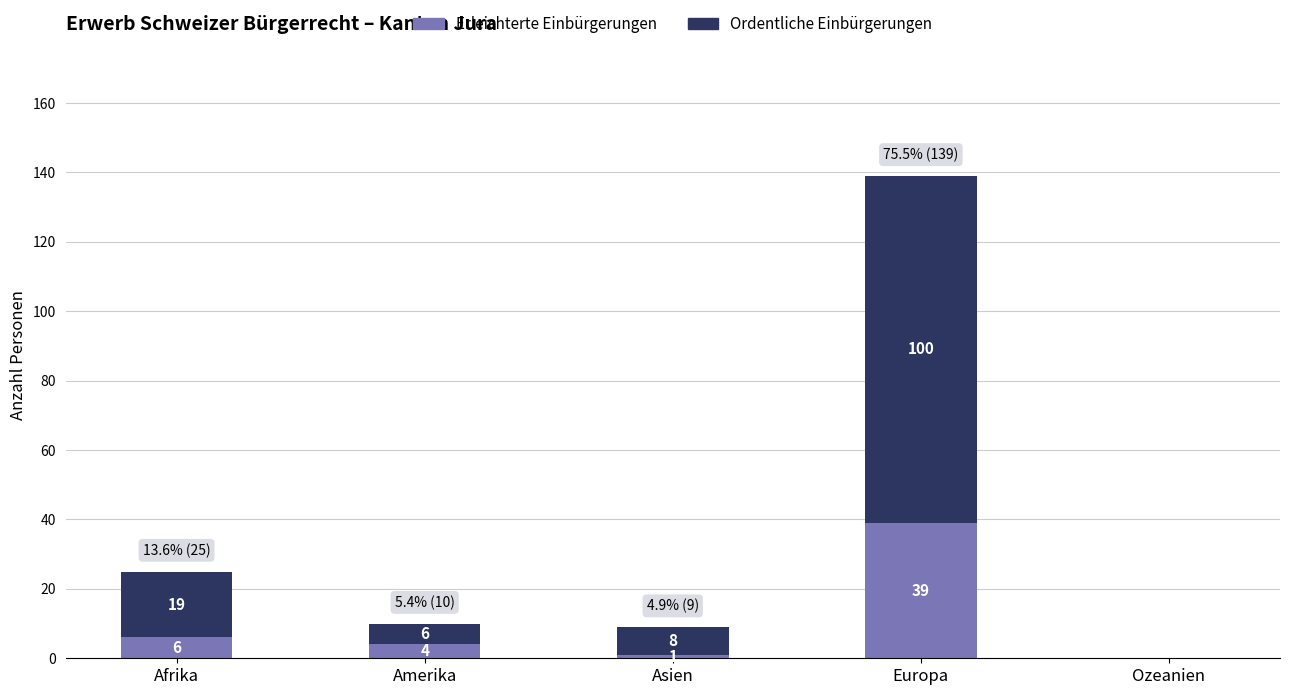

True or false: Erleichterte Einbürgerungen has a value of -13 at Ozeanien.

False